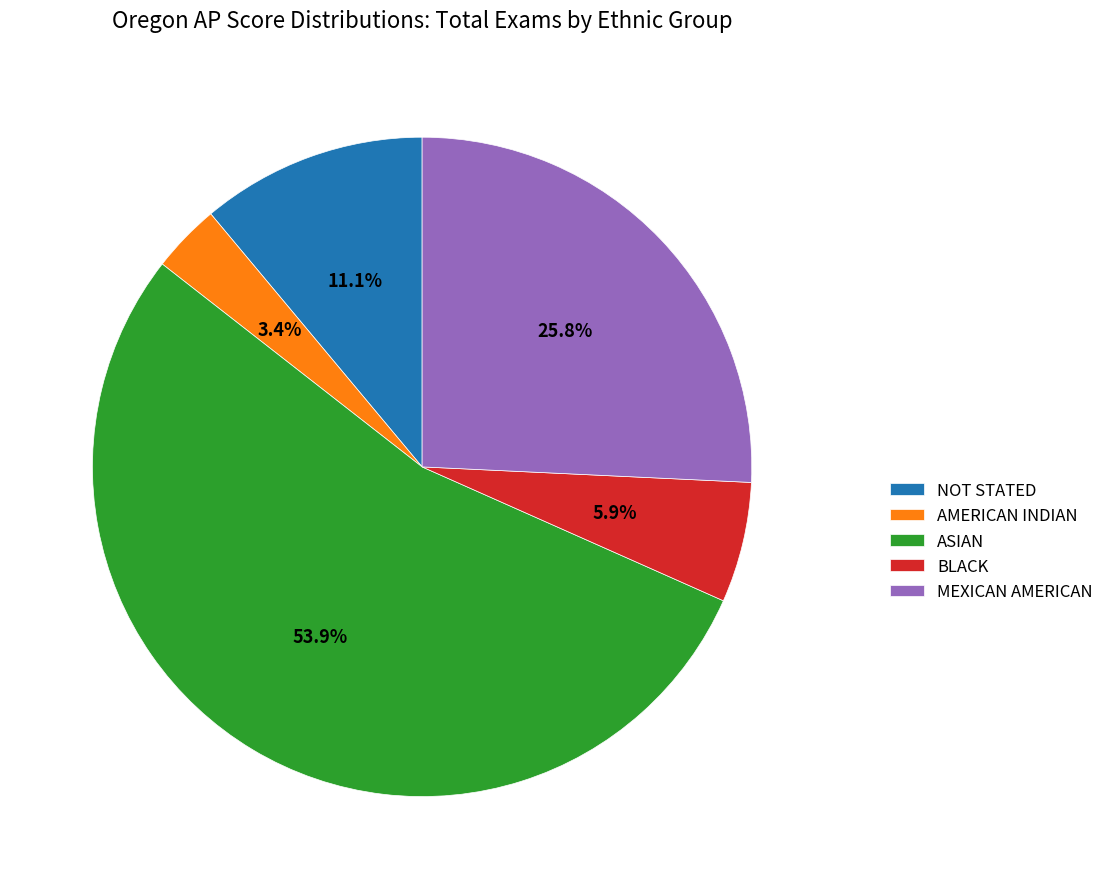

What percentage is NOT represented by NOT STATED?

88.9%